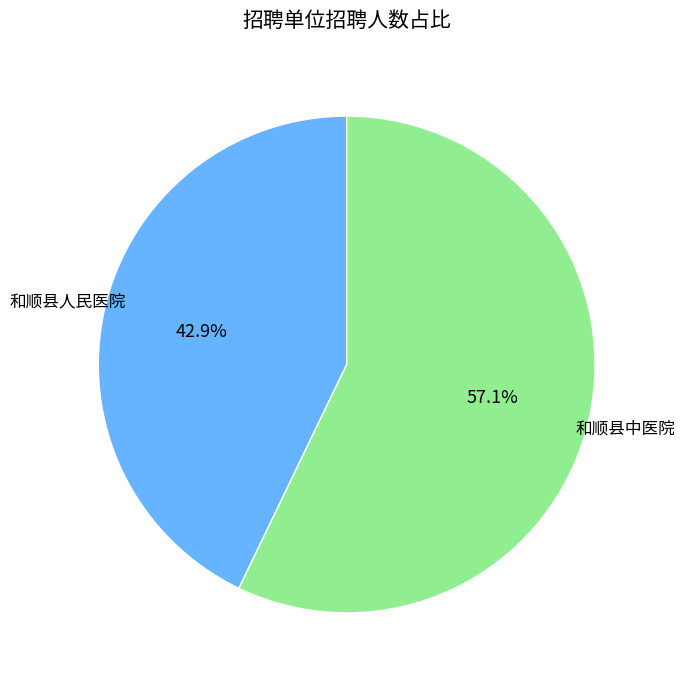

To the nearest percent, what is the combined percentage of 和顺县中医院 and 和顺县人民医院?

100%